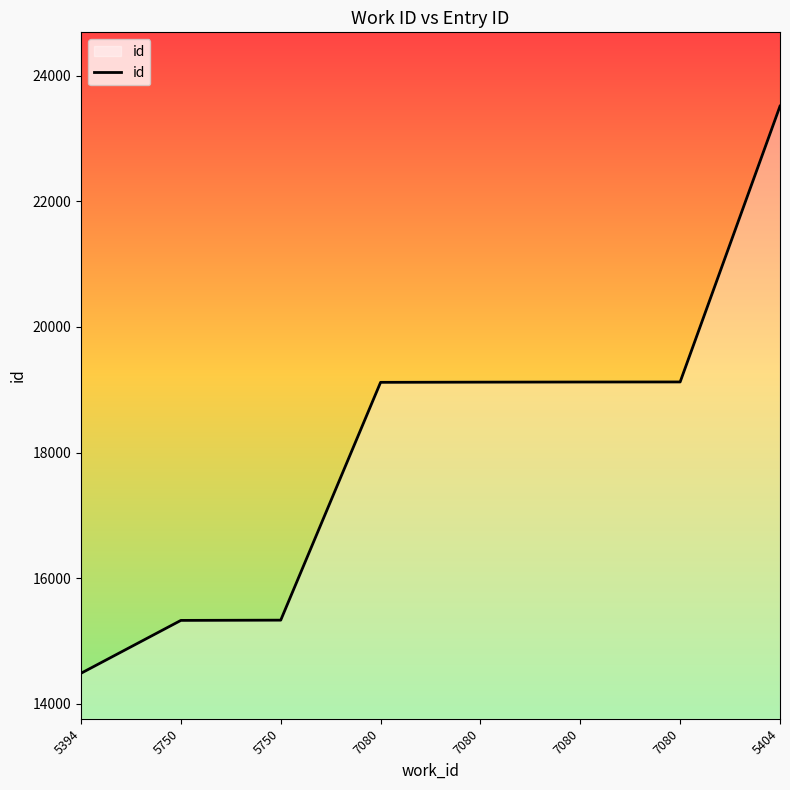

Reading right to left, list all the values displayed in this chart.

5404=23517	7080=19124	7080=19123	7080=19121	7080=19118	5750=15330	5750=15326	5394=14484